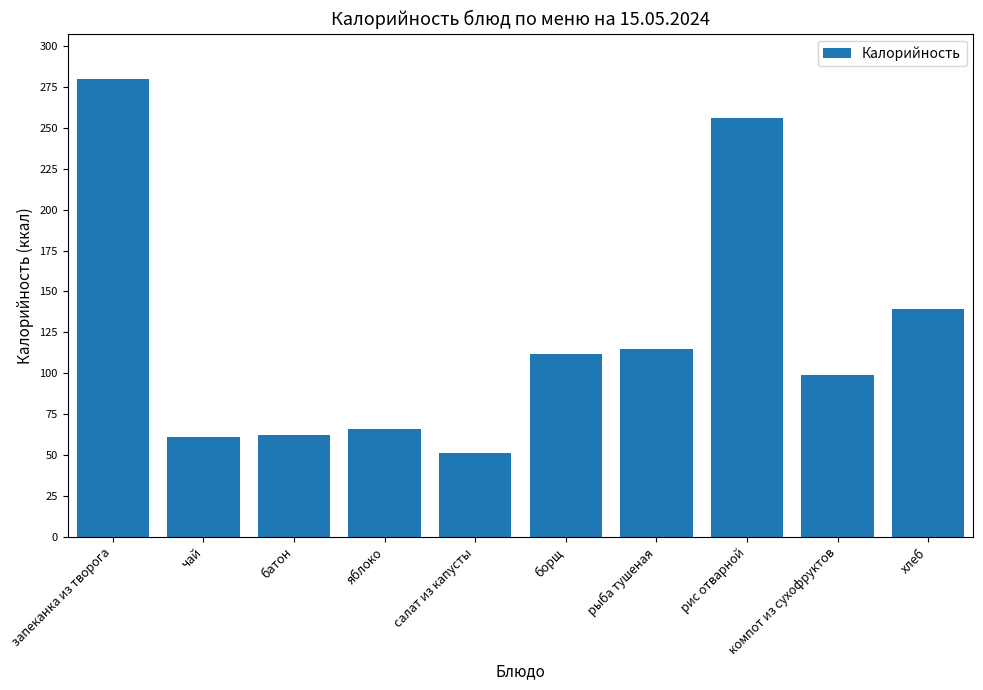

What is the greatest value displayed?

279.6